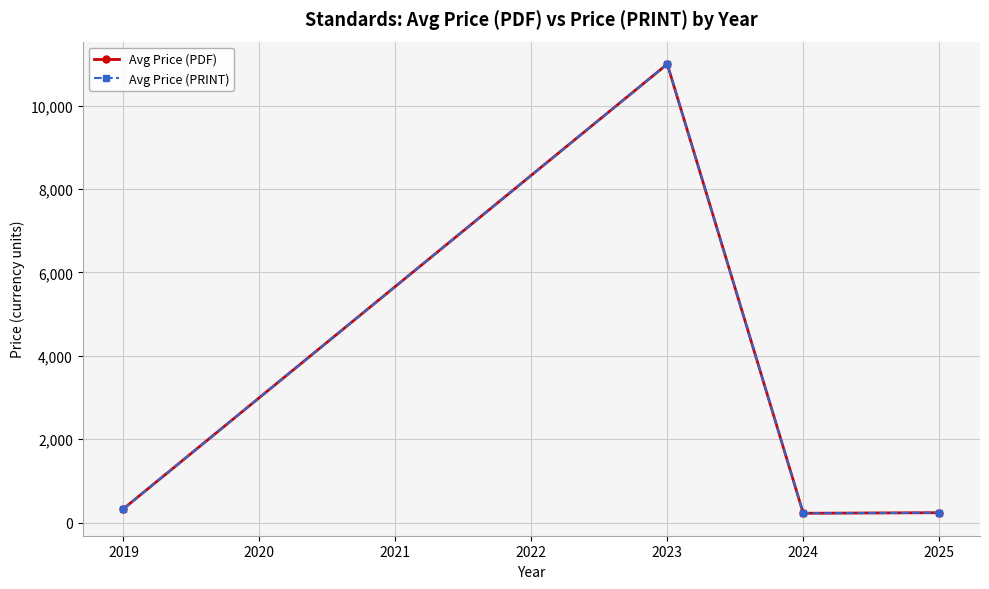

List the series in order of their peak value, highest first.

Avg Price (PDF), Avg Price (PRINT)